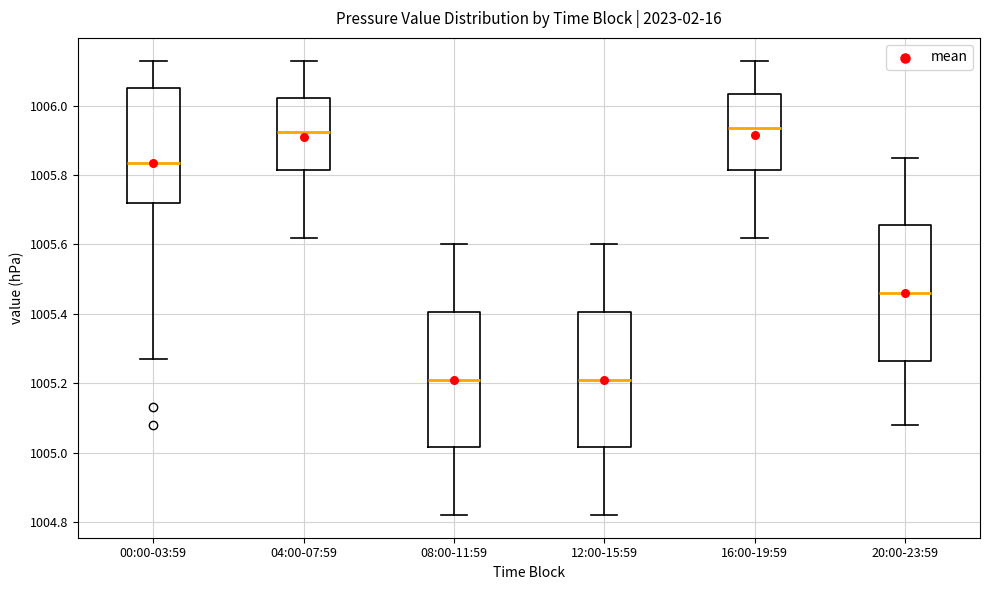

Reading left to right, transcribe this box plot: for each box, give where its median line is, the range the box spans, and where its two whiskers end, as read against the y-axis. The values are not printed on the chart, so give them approximately, as read against the axis.

00:00-03:59: median 1005.84, box 1005.72 to 1006.06, whiskers 1005.28 to 1006.14
04:00-07:59: median 1005.92, box 1005.82 to 1006.02, whiskers 1005.62 to 1006.14
08:00-11:59: median 1005.22, box 1005.02 to 1005.40, whiskers 1004.82 to 1005.60
12:00-15:59: median 1005.22, box 1005.02 to 1005.40, whiskers 1004.82 to 1005.60
16:00-19:59: median 1005.94, box 1005.82 to 1006.04, whiskers 1005.62 to 1006.14
20:00-23:59: median 1005.46, box 1005.26 to 1005.66, whiskers 1005.08 to 1005.86